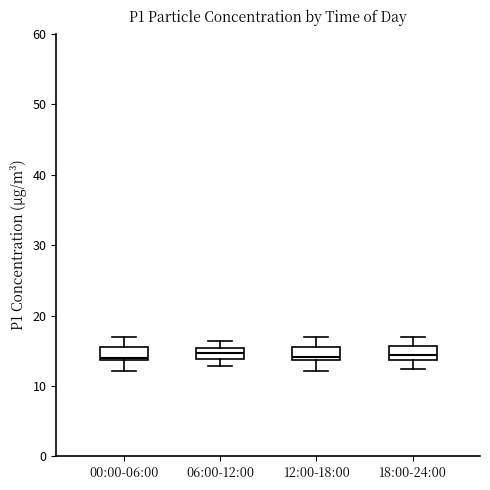

Where is the lower edge of the box for 12:00-18:00 on the y-axis? The values are not printed on the chart, so give them approximately, as read against the axis.

14